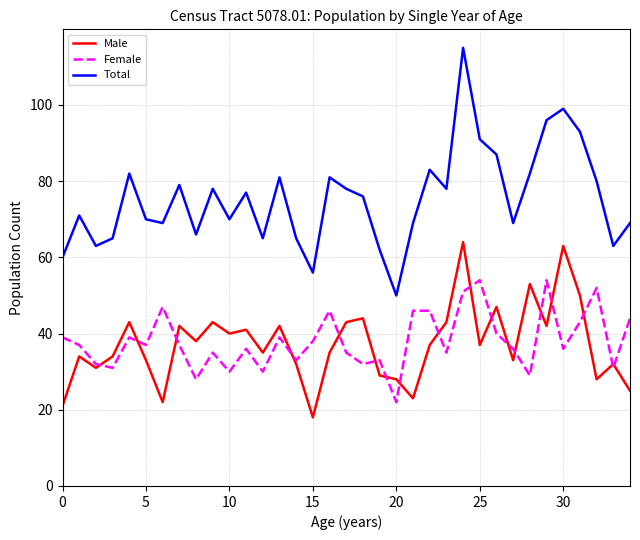

Which series has the largest total across all categories?

Total